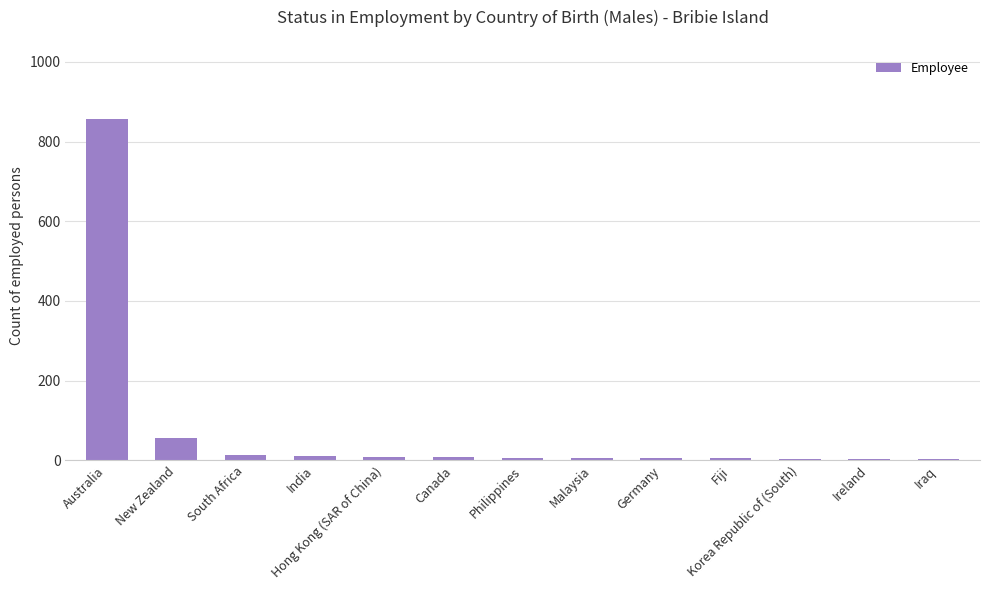

What is the sum of all values?

986